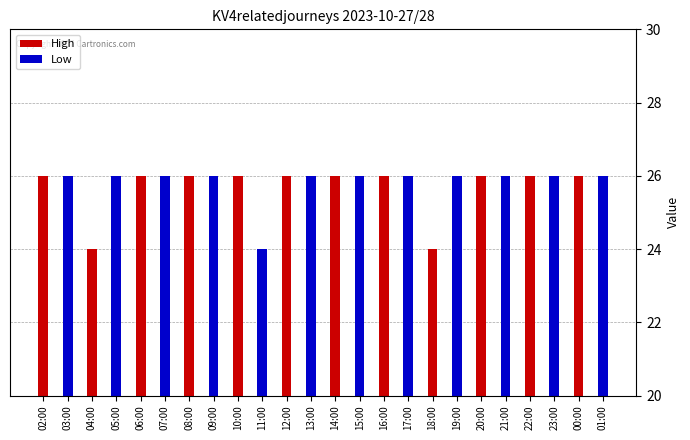

How many values are below 26?

3